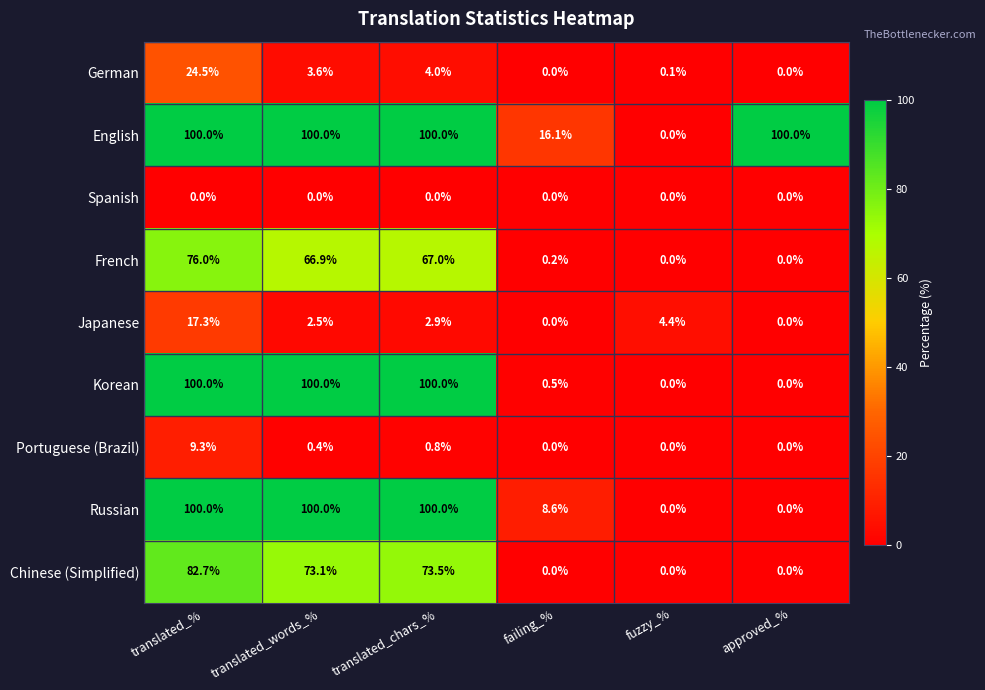

What is the average value of the Korean series?

50.1